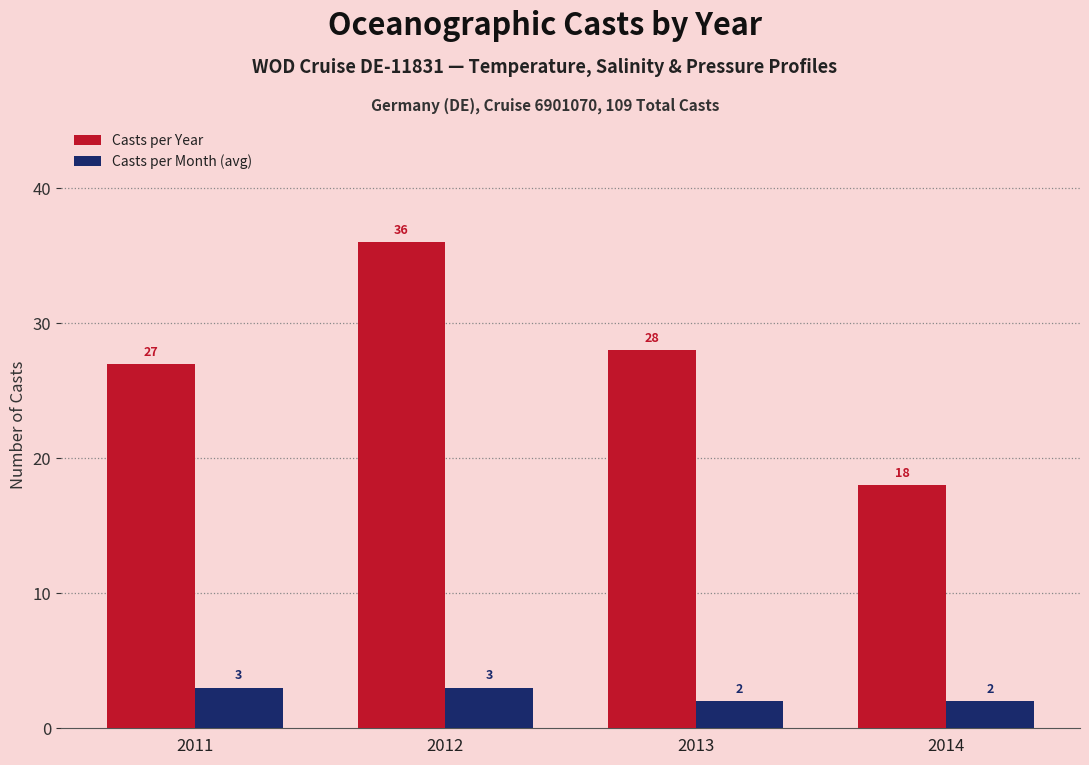

At 2012, list the series in order from smallest to largest.

Casts per Month (avg), Casts per Year